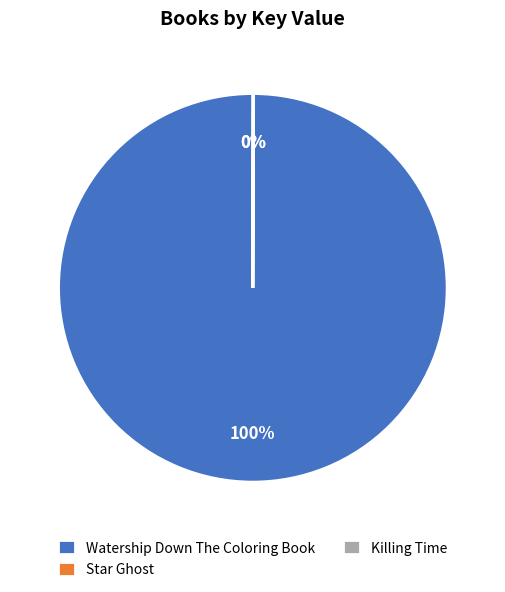

True or false: Watership Down The Coloring Book accounts for 100% of the total.

True